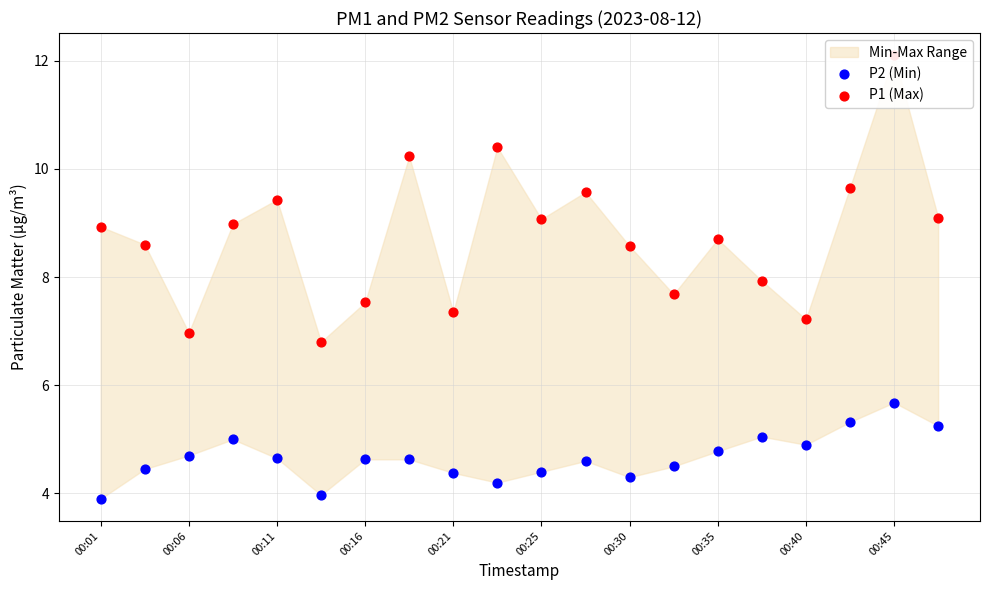

Which series has the widest spread of Y values?

P1 (Max)